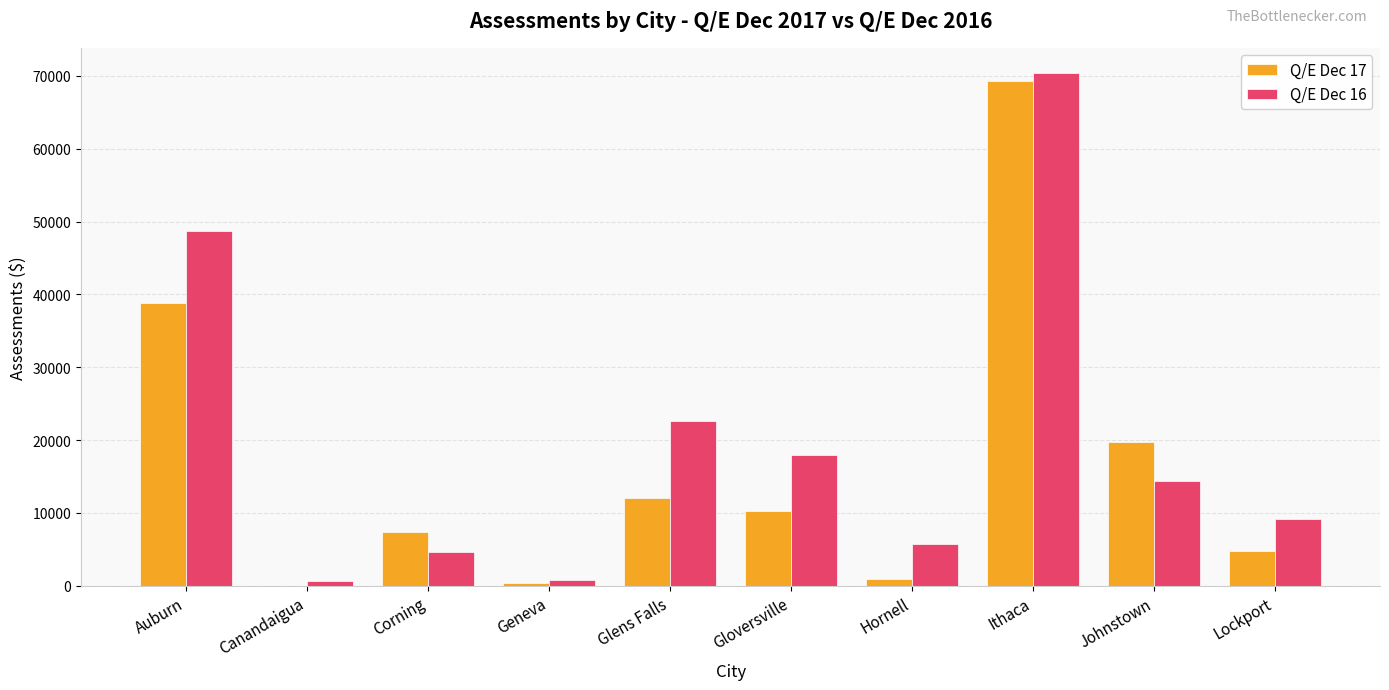

Between Corning and Gloversville, which series saw the biggest shift?

Q/E Dec 16